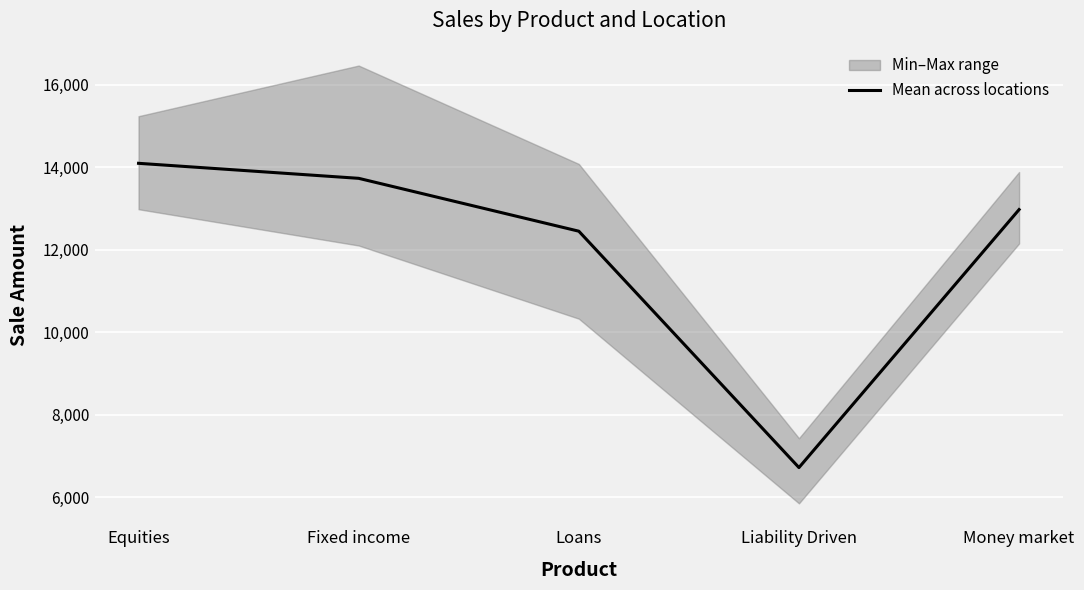

How many values are below 12975?

2